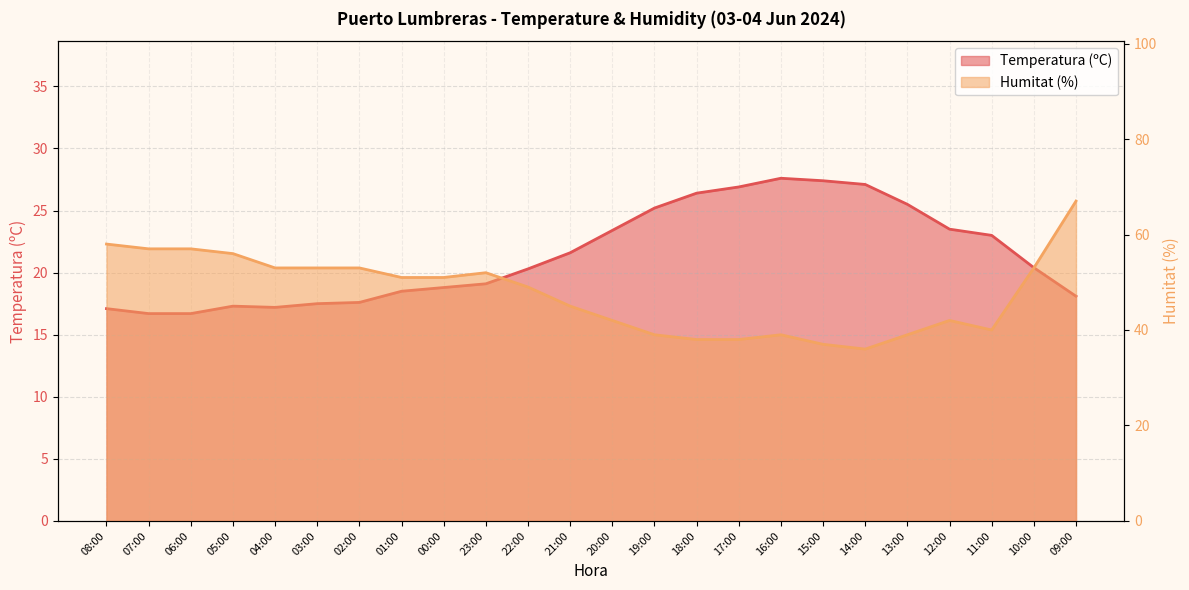

Where is the first local minimum for Temperatura (ºC)?

04:00